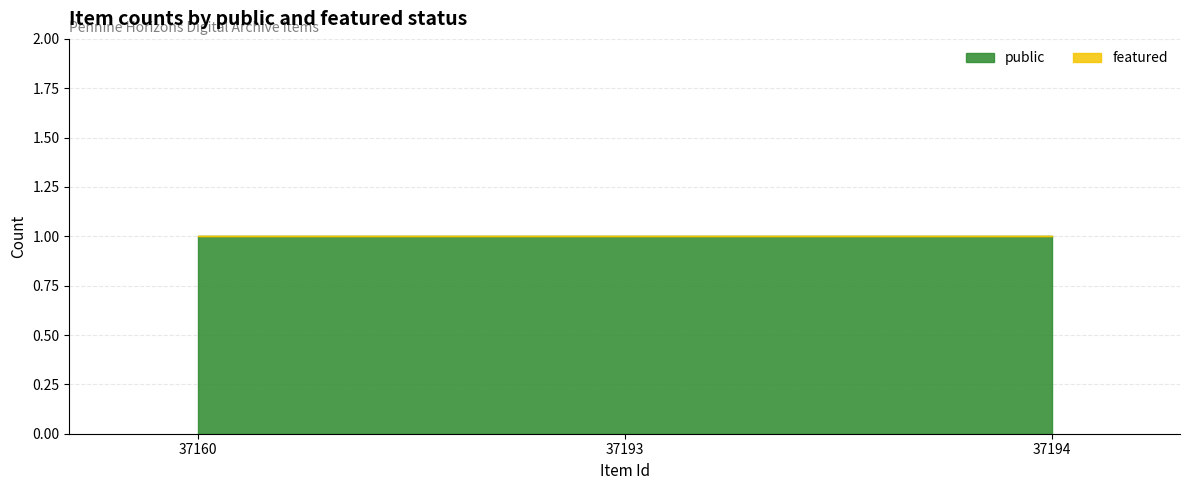

Reading left to right, what are all the values shown in this chart?

public: 1	1	1
featured: 0	0	0